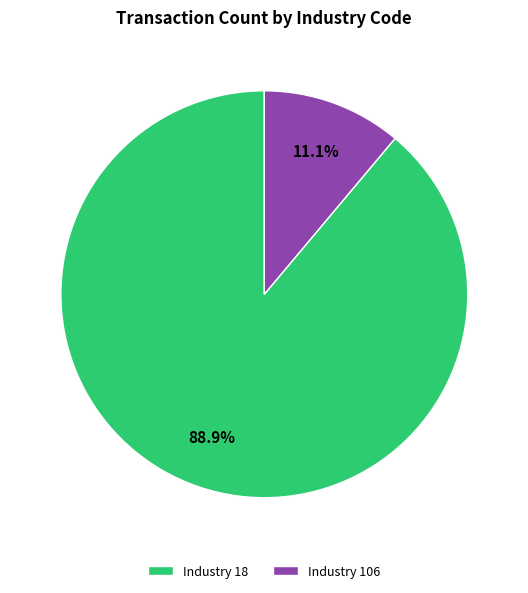

Between Industry 18 and Industry 106, which is larger?

Industry 18